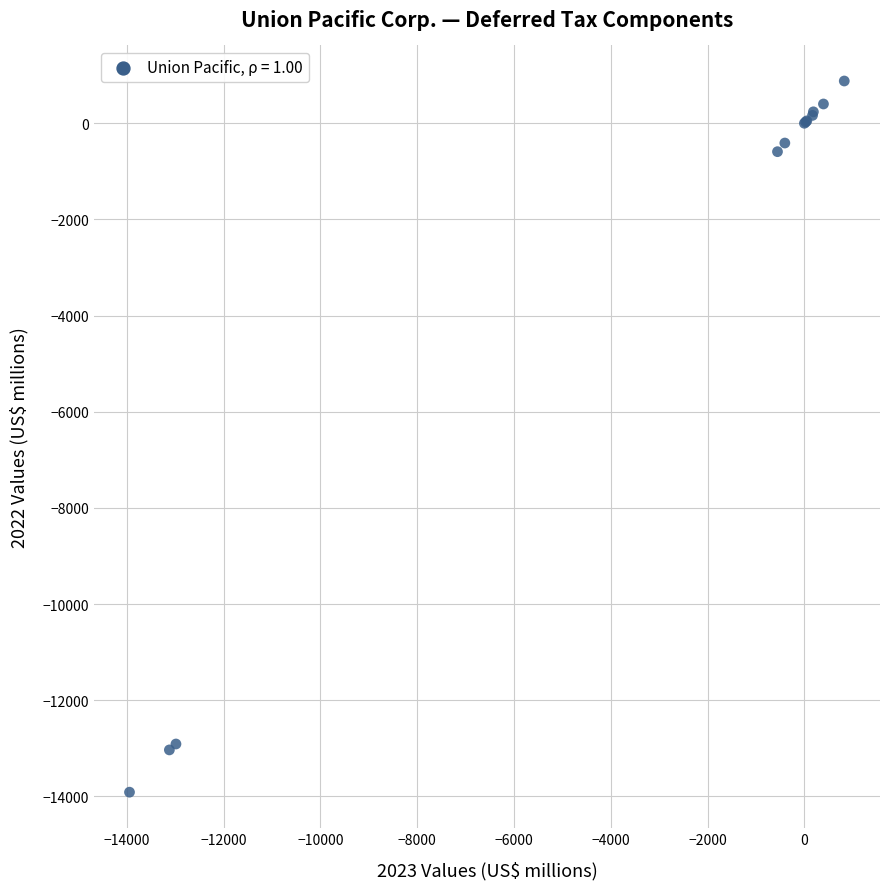

What Y value in the scatter plot is closest to -6516?

-591